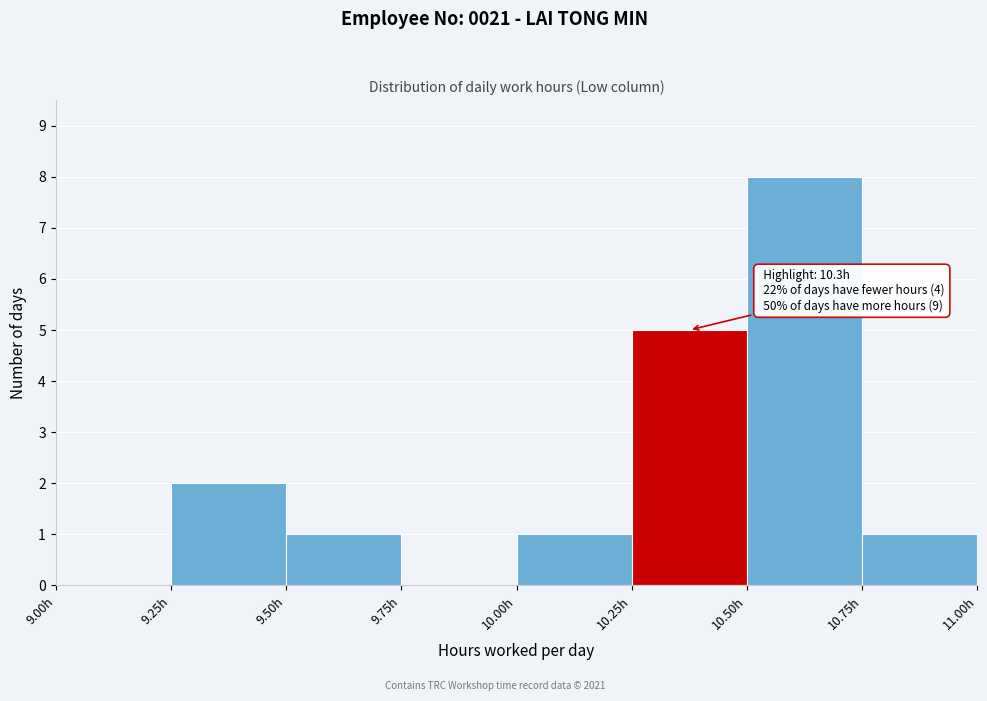

Which range on the x-axis has the tallest bar?

10.50 to 10.75